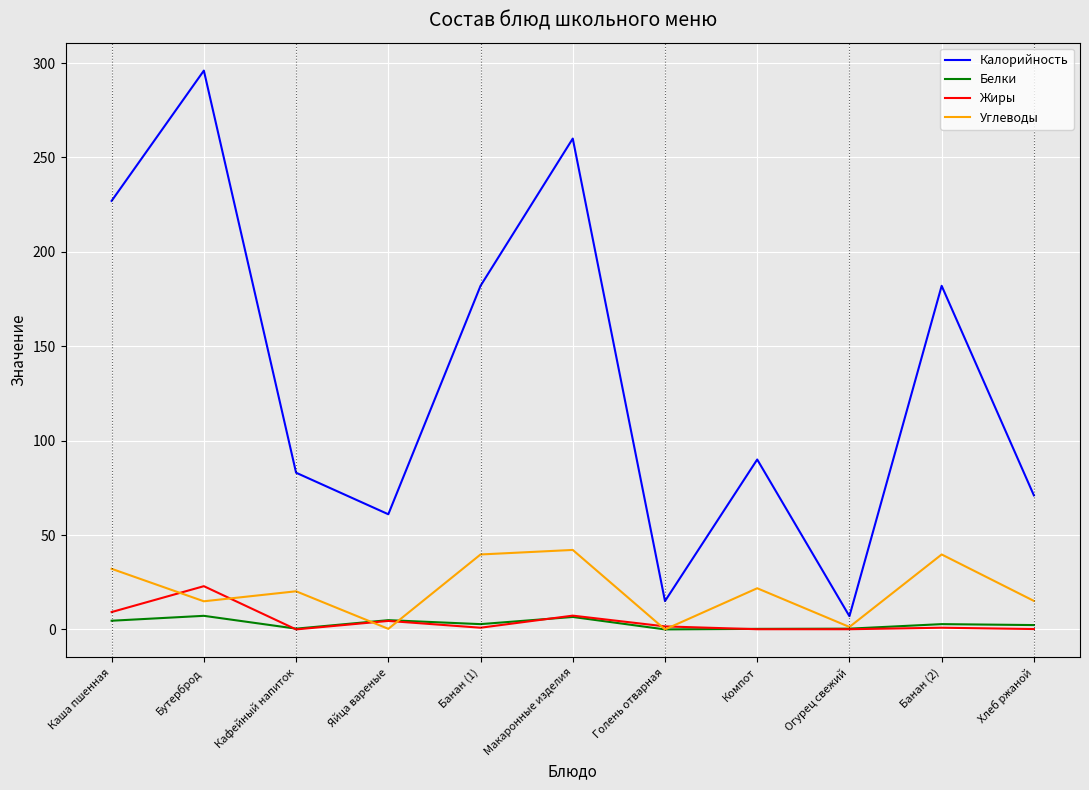

At how many categories does at least one series exceed 289?

1